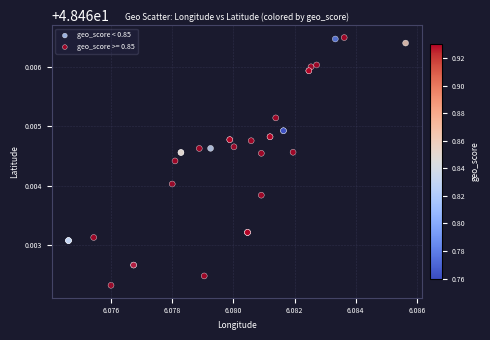

Which series has the widest spread of Y values?

geo_score >= 0.85